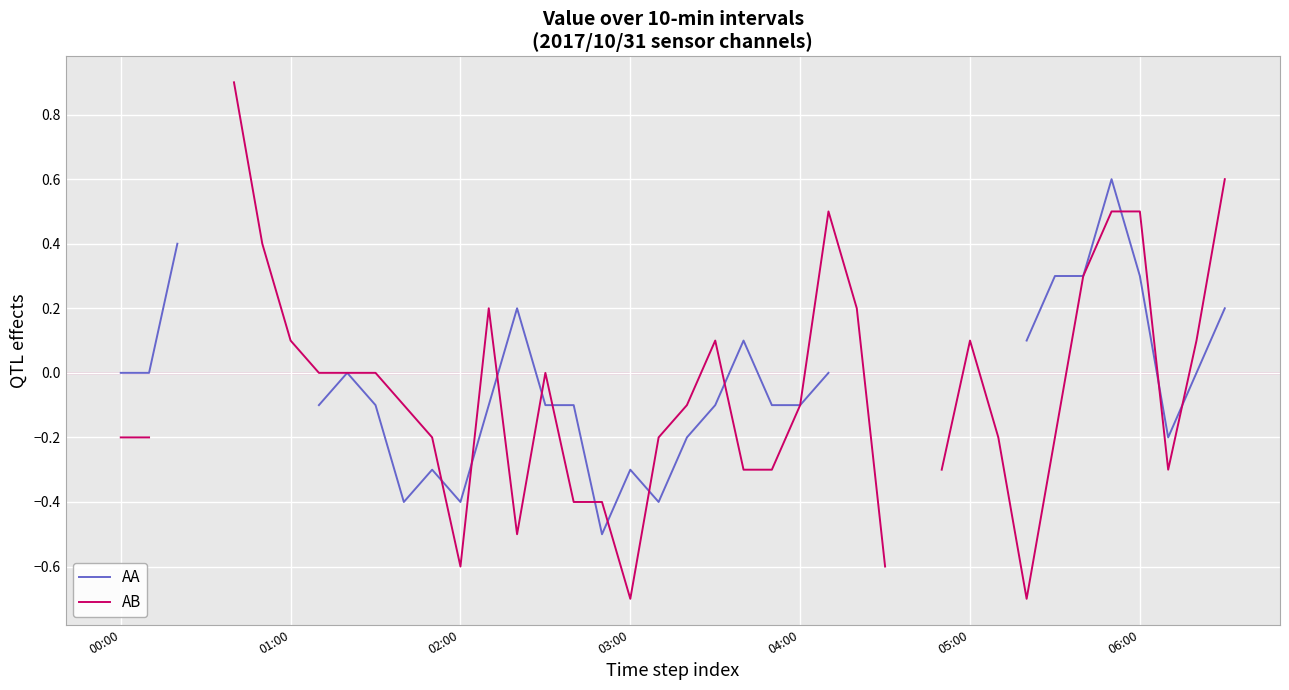

How many data points in AB are less than 0?

20